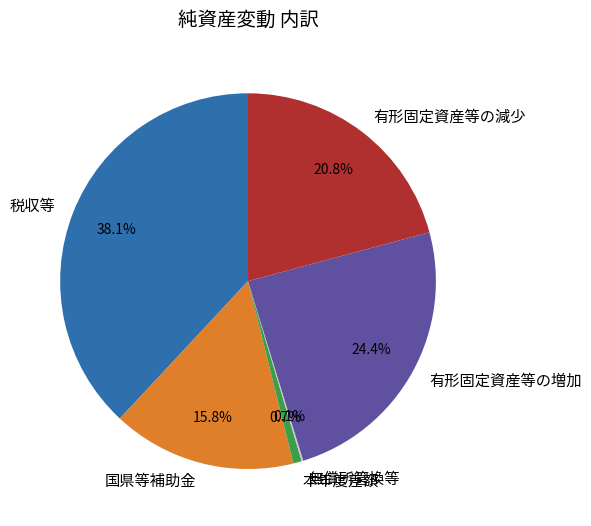

What portion of the pie excludes 国県等補助金?

84.2%